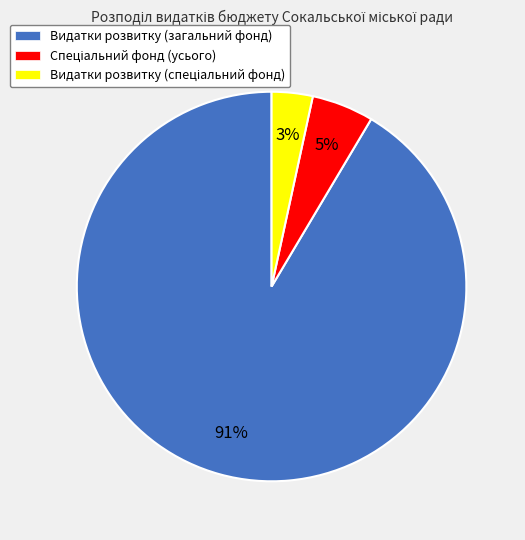

To the nearest percent, what is the average slice percentage?

33%